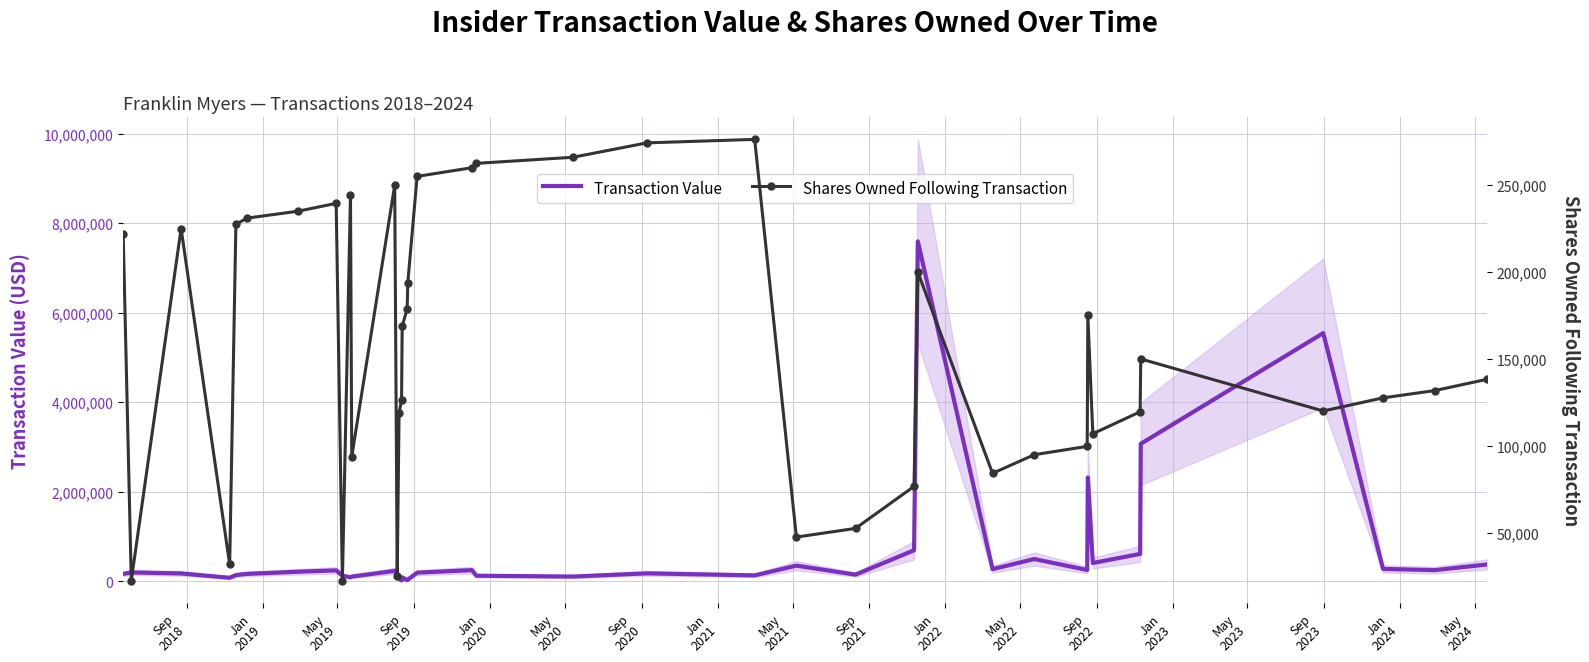

How many lines are shown in the chart?

2